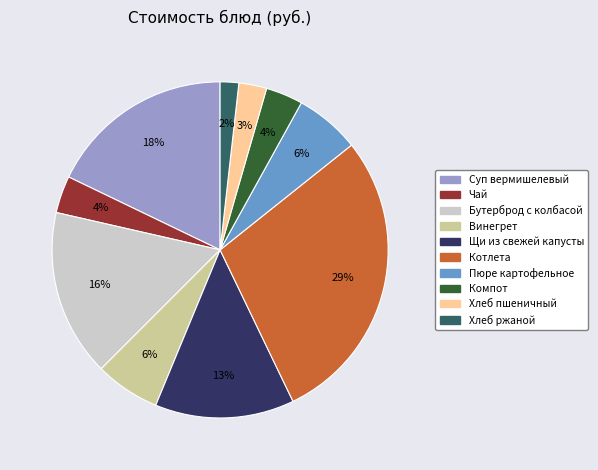

Which category has the smallest portion of the pie?

Хлеб ржаной